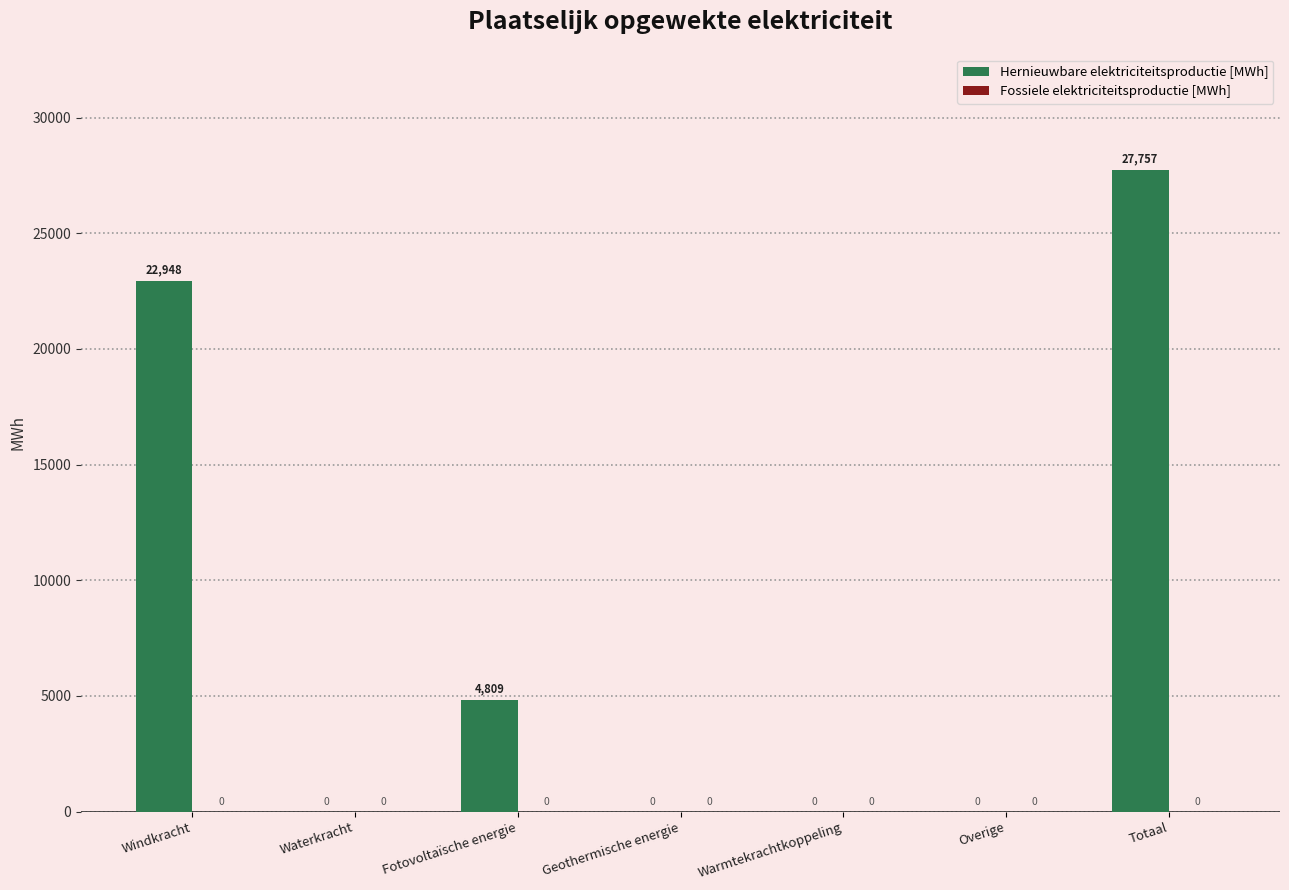

What is the greatest value displayed?

27756.9